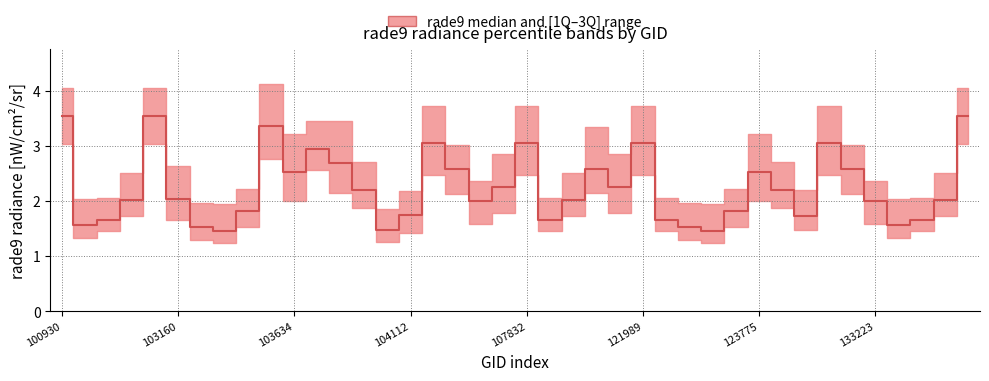

Where is the first local minimum for rade9_bin_1q?

102671